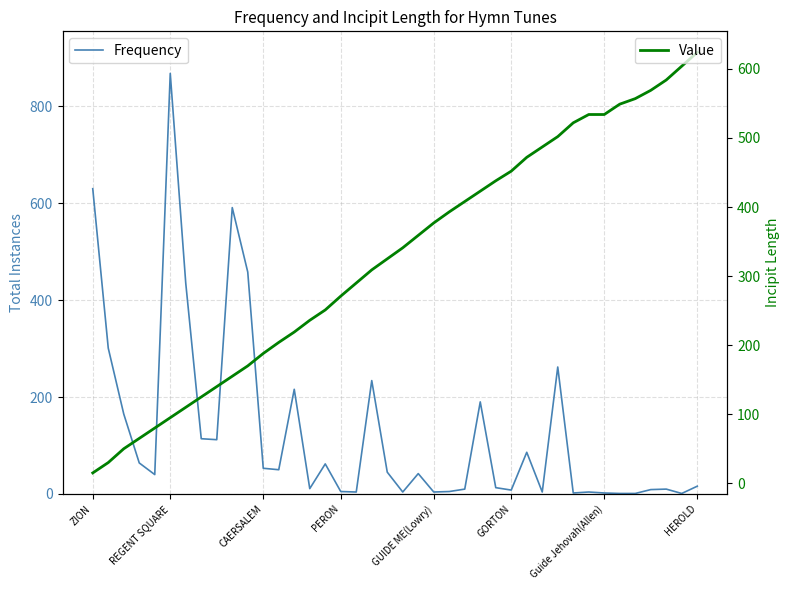

How many intersections are there between Frequency and Value?

5